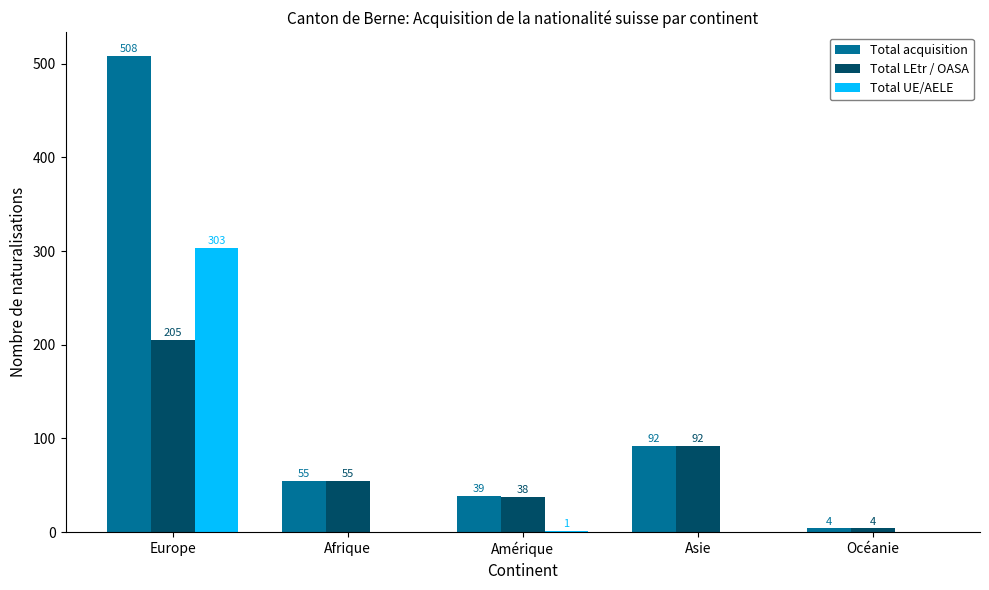

Which series has the widest spread of values?

Total acquisition